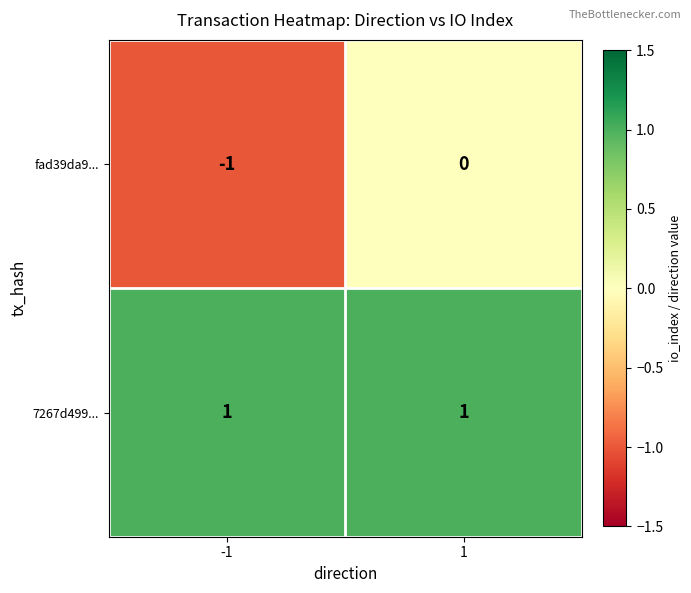

What is the greatest value displayed?

1